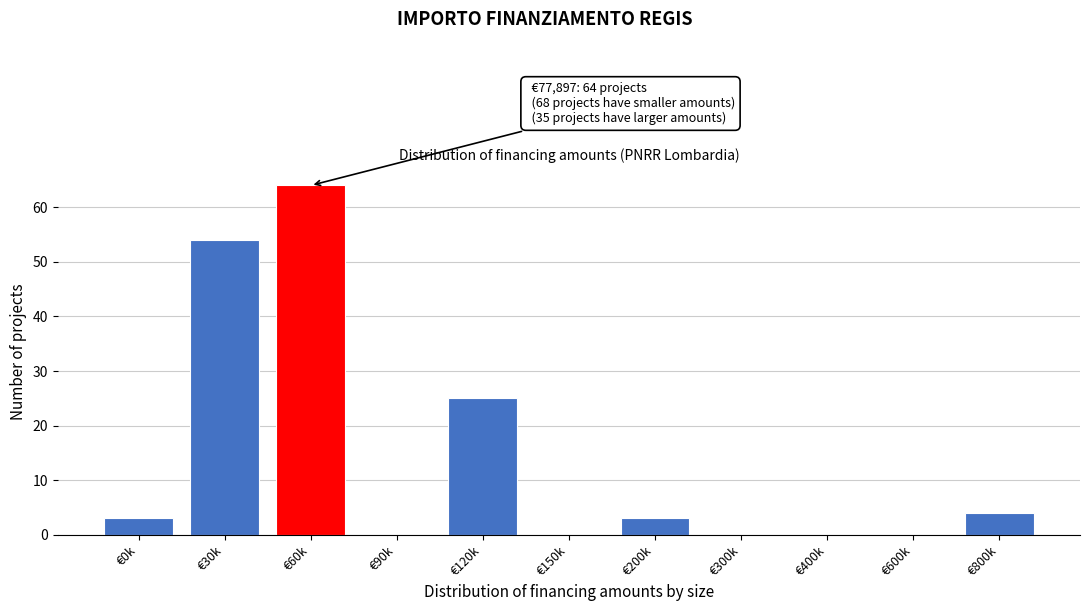

Reading right to left, transcribe all the data shown in this chart.

€800k=4	€600k=0	€400k=0	€300k=0	€200k=3	€150k=0	€120k=25	€90k=0	€60k=64	€30k=54	€0k=3